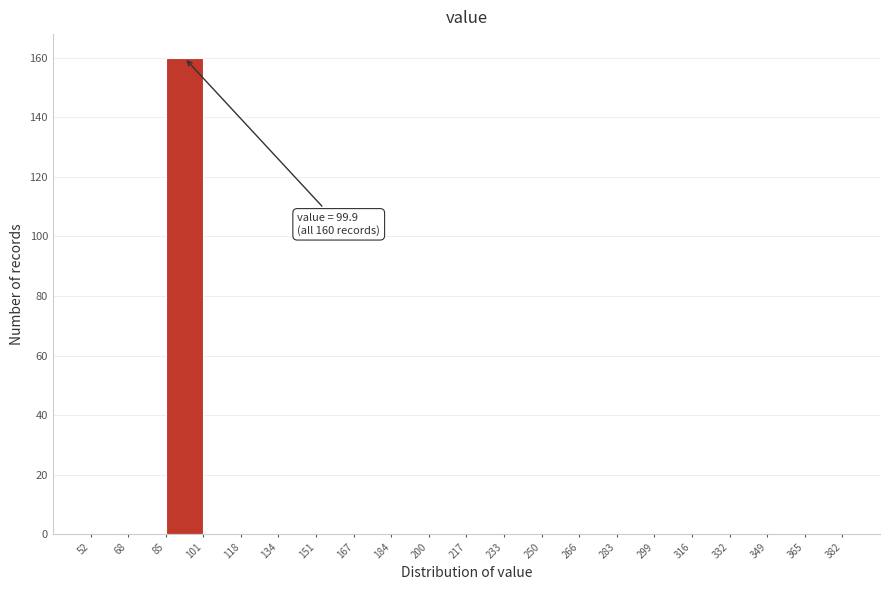

Over which range of the x-axis is the bar tallest?

85 to 101